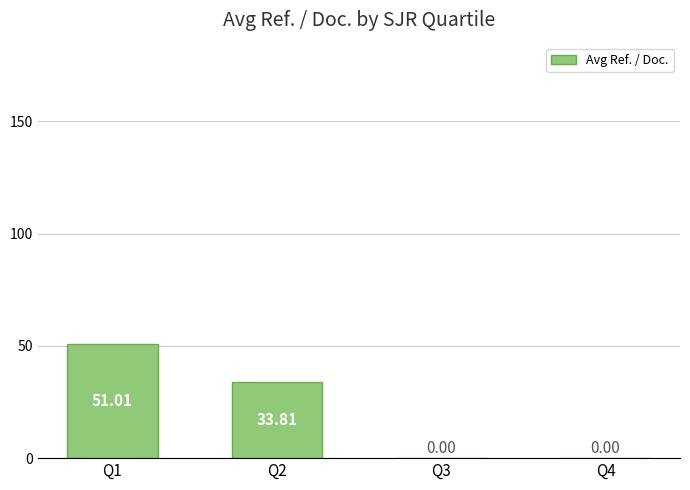

Where is the data nearest to the value 25?

Q2